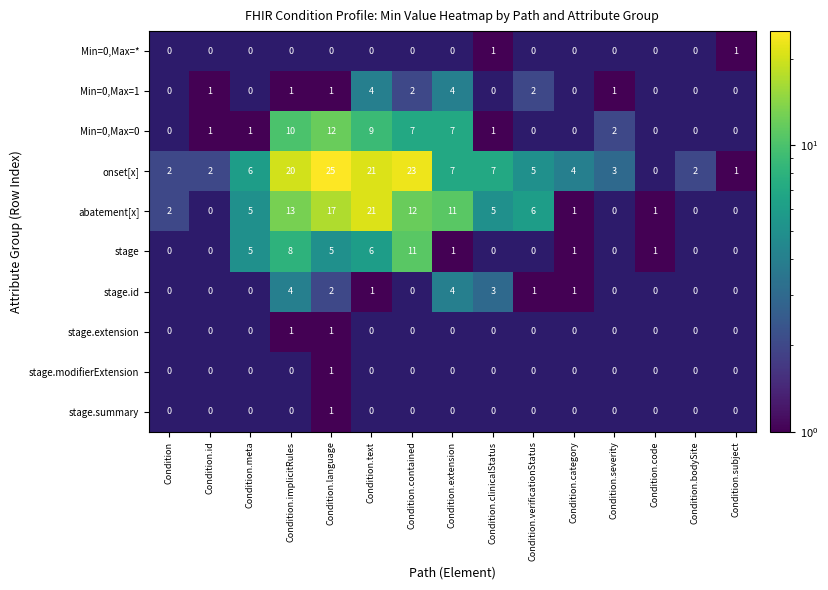

Is it true that Min=0,Max=0 equals 0 at Condition.clinicalStatus?

False